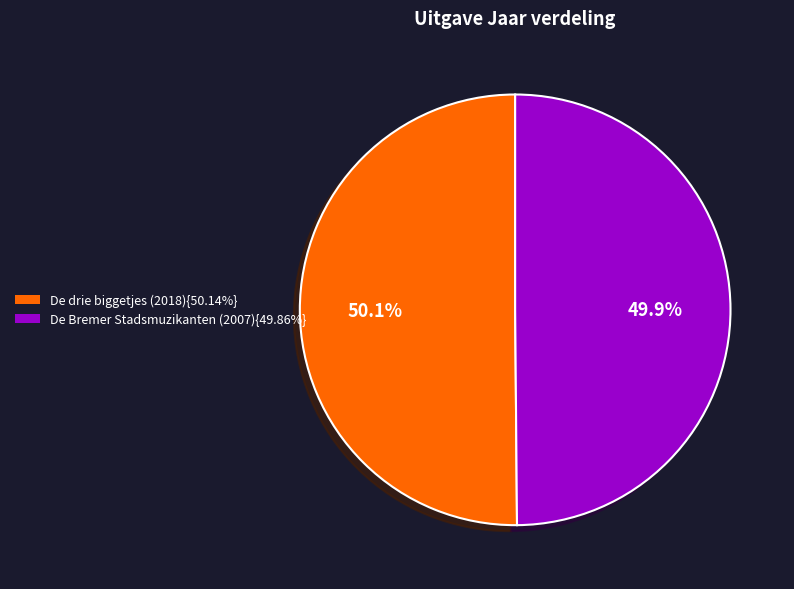

Is there any slice that represents more than half of the pie?

Yes